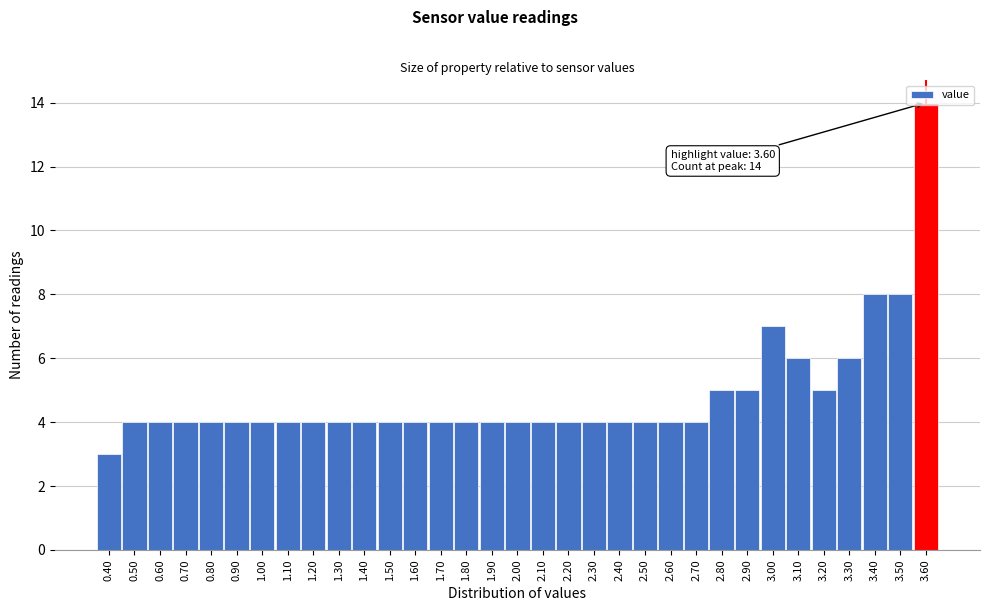

Over which range of the x-axis is the bar tallest?

3.55 to 3.65